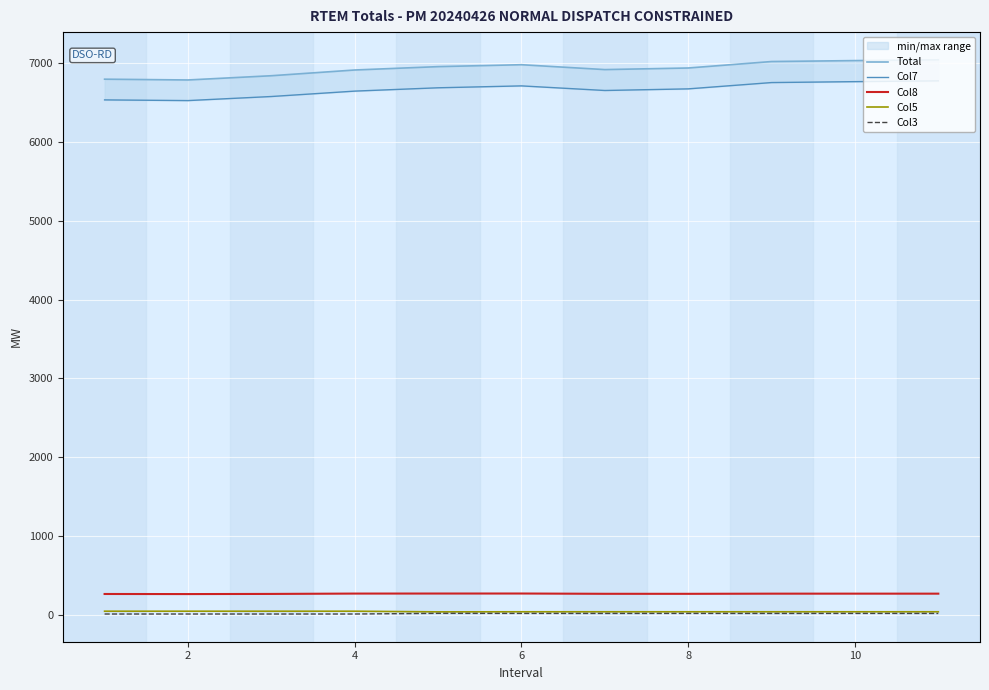

True or false: Col8 and Col3 cross at least once.

False